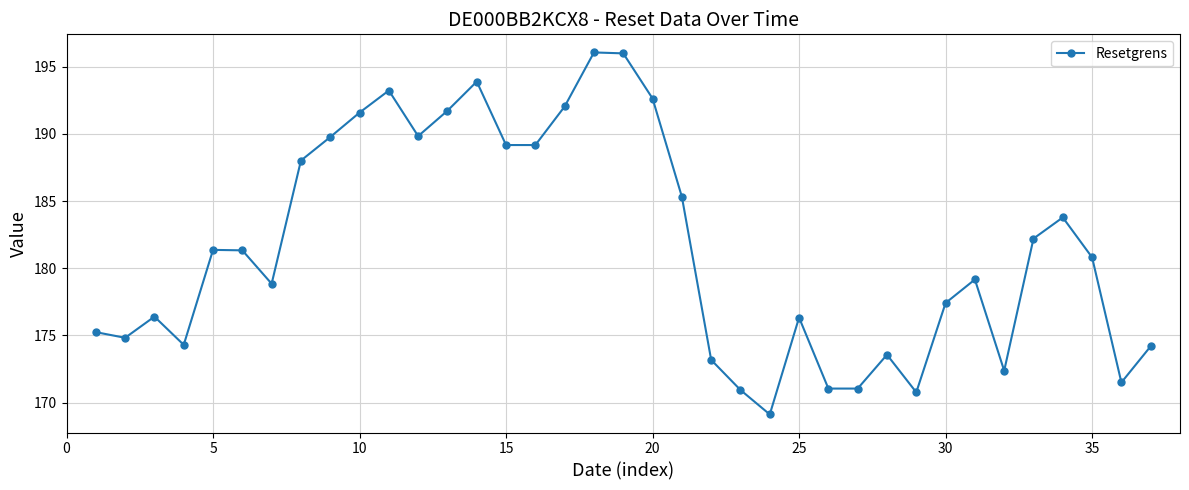

How many points are higher than both their immediate neighbors (excluding endpoints)?

9